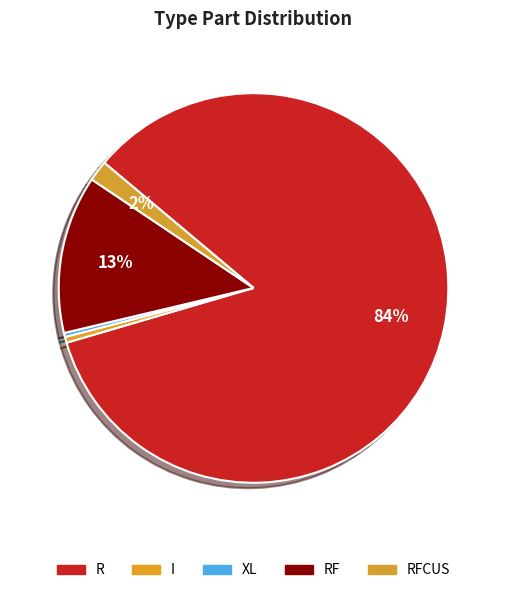

Which category accounts for the majority?

R